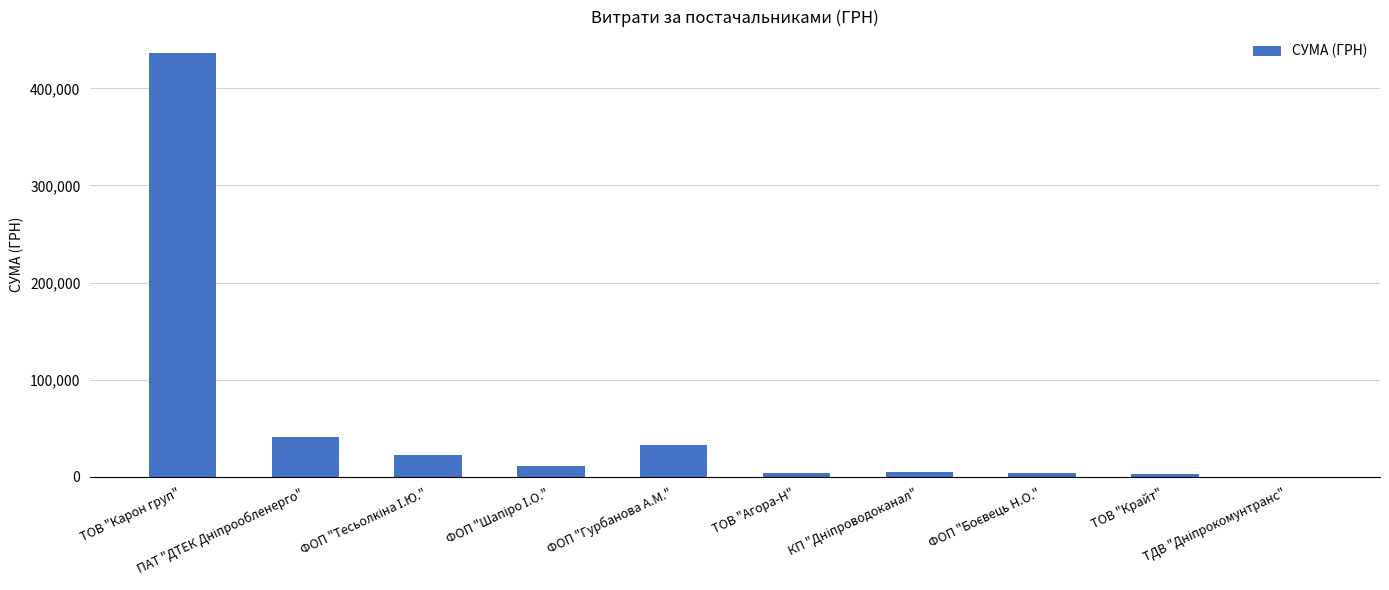

What is the sum of all values?

560965.2